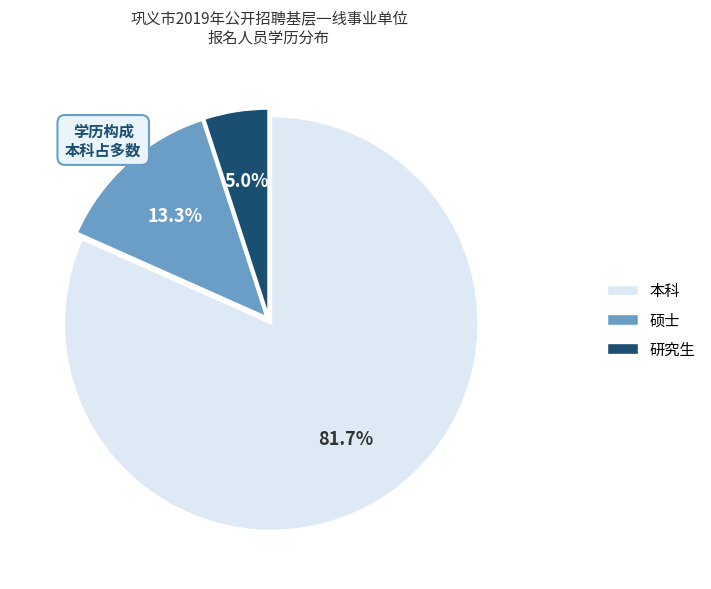

To the nearest percent, what percentage of the pie is 硕士?

13%